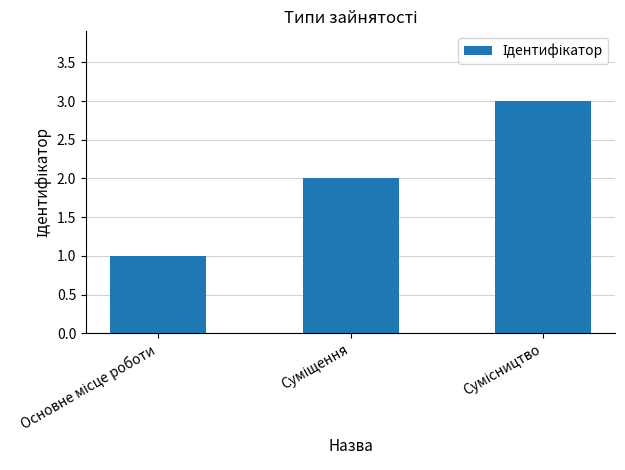

Reading right to left, transcribe all the data shown in this chart.

3	2	1